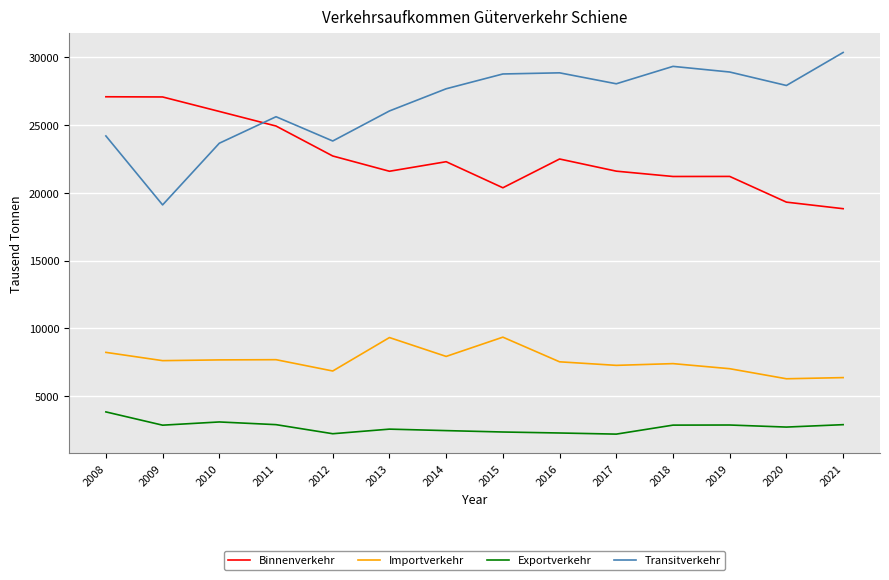

What is the difference between the Transitverkehr values at 2020 and 2010?

4263